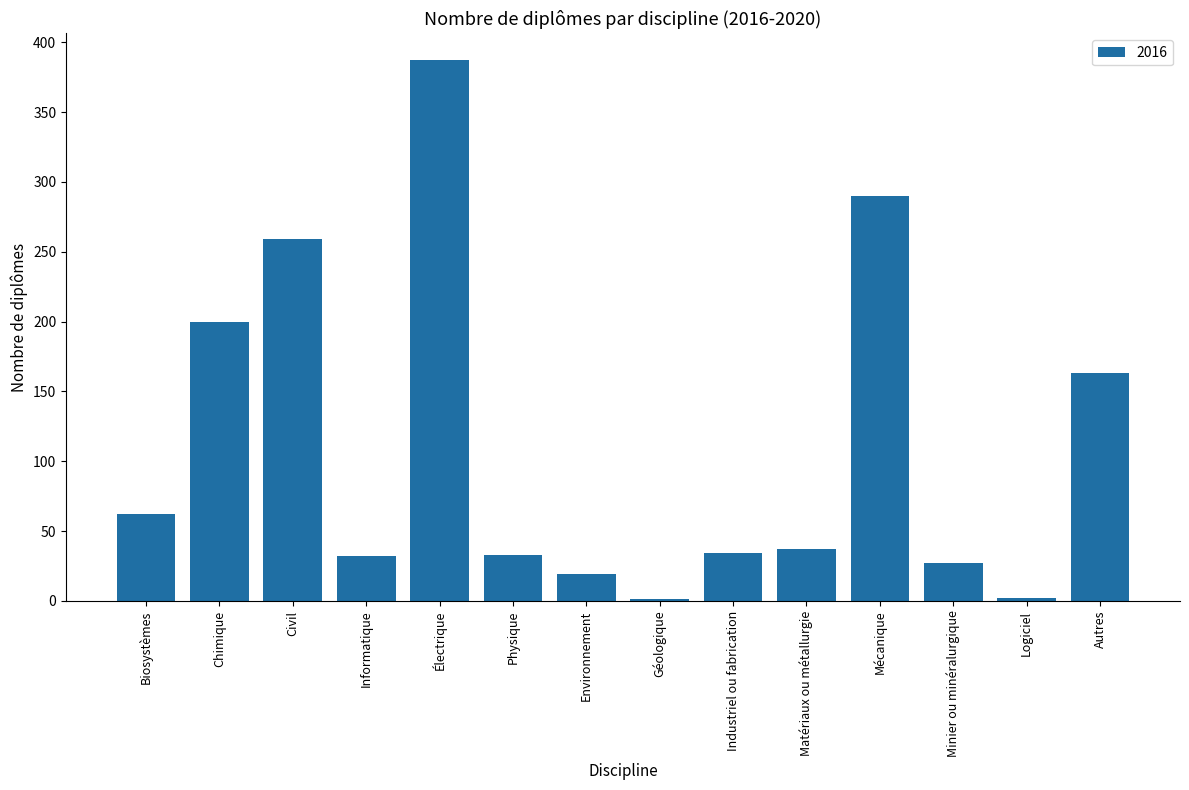

Which has a higher value, Minier ou minéralurgique or Autres?

Autres